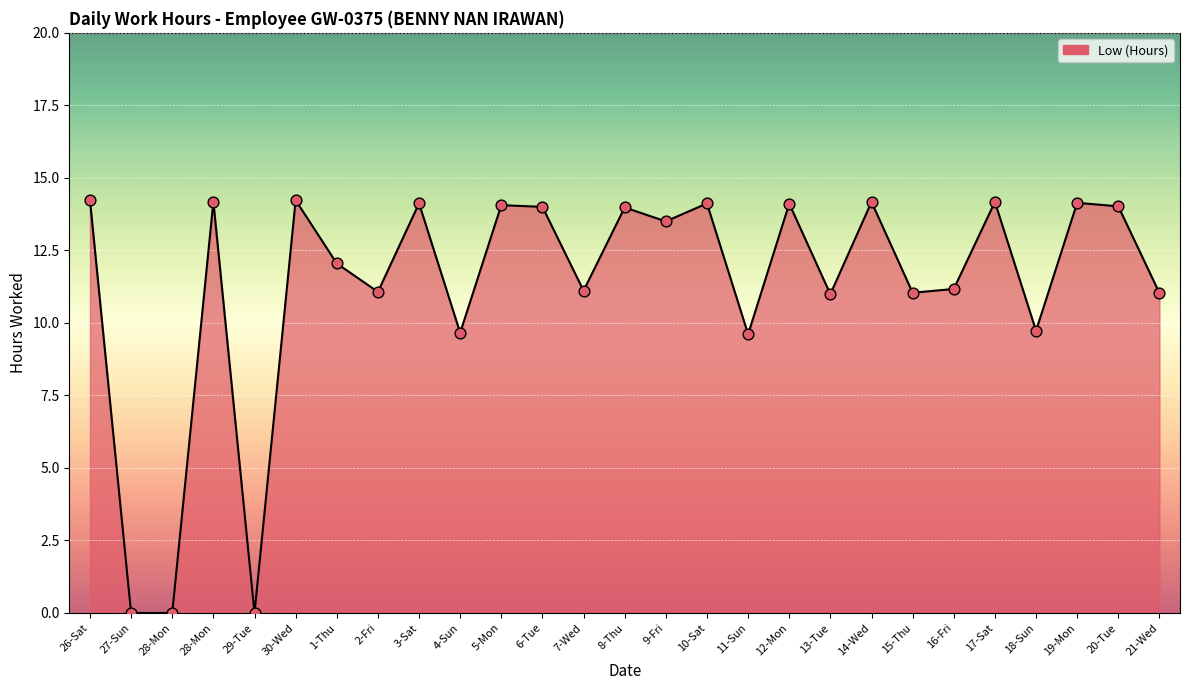

What is the change in value from 26-Sat to 28-Mon?

-0.1